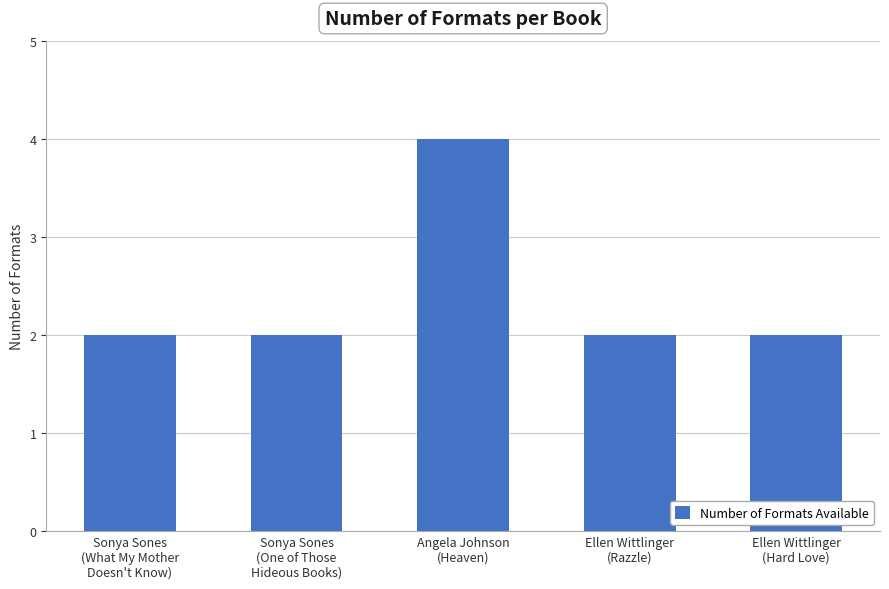

True or false: the data shows 3 at Ellen Wittlinger
(Hard Love).

False